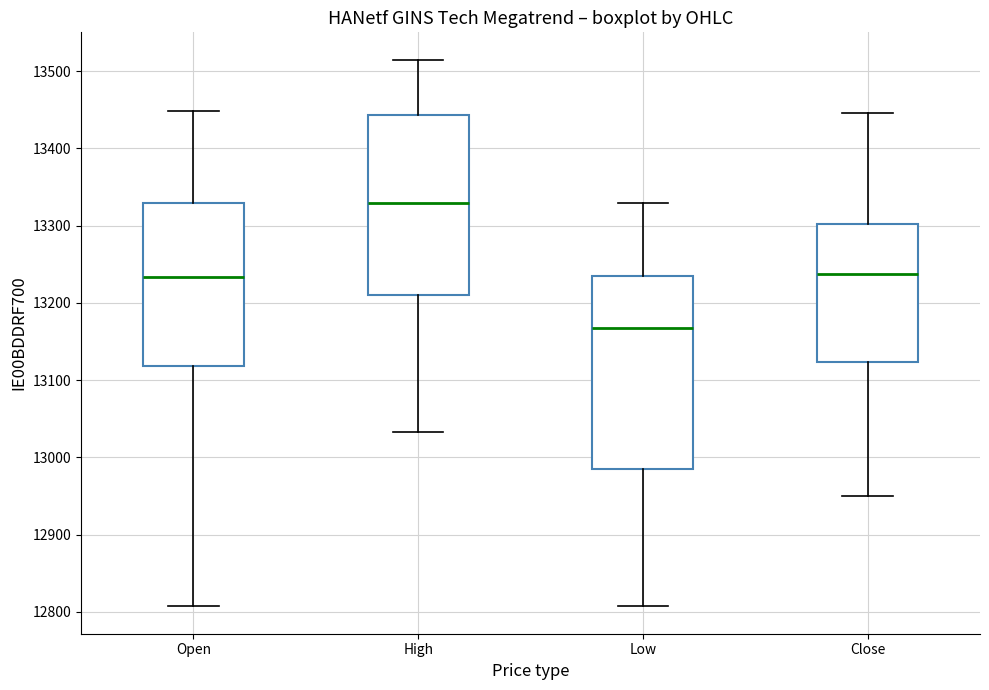

Which box's median line is the lowest?

Low